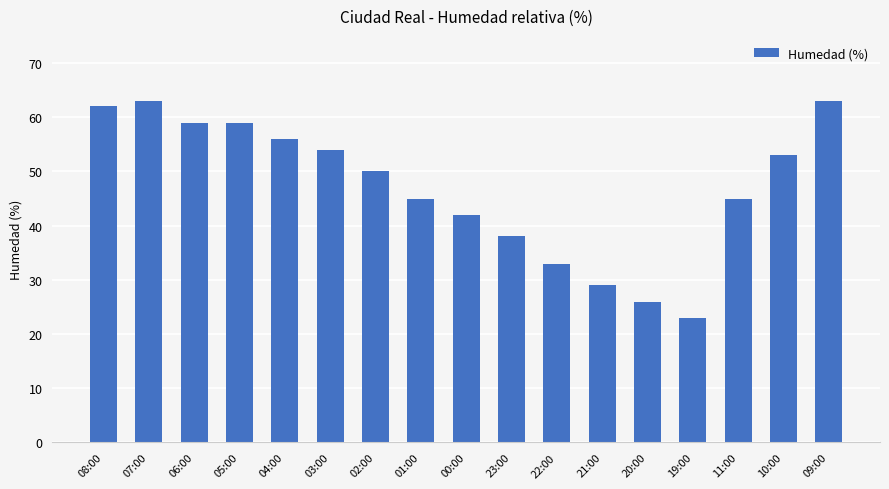

Reading left to right, what are all the values shown in this chart?

62	63	59	59	56	54	50	45	42	38	33	29	26	23	45	53	63